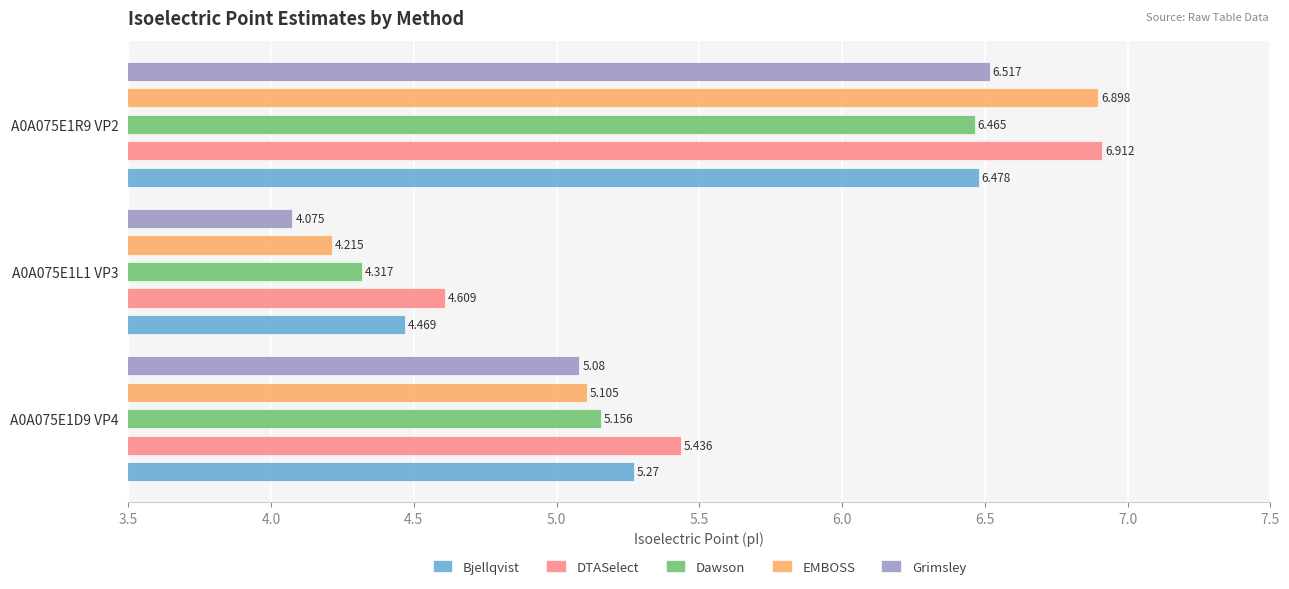

How many values in the EMBOSS series are below 5?

1